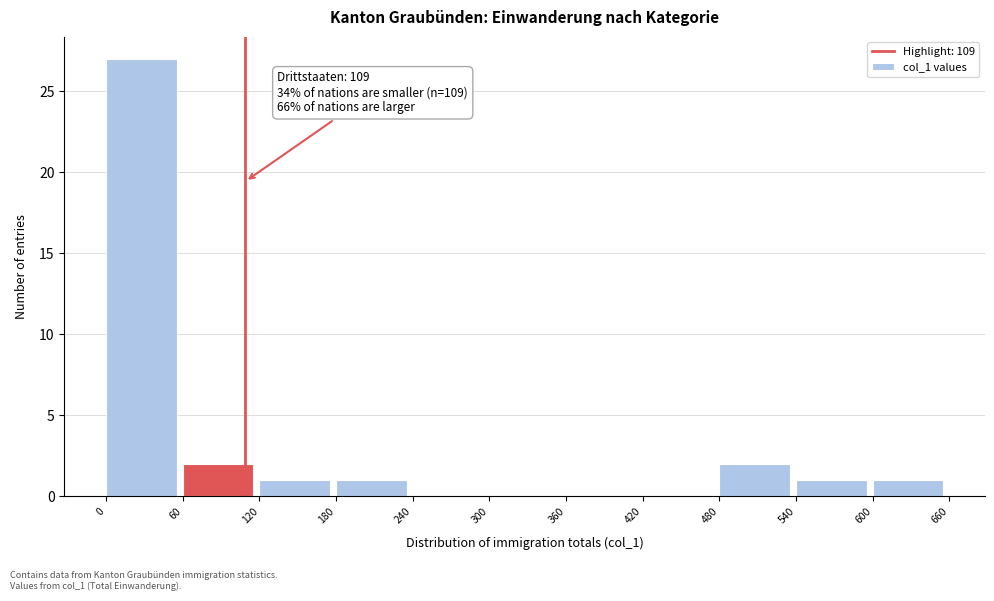

Which range on the x-axis has the tallest bar?

0 to 60